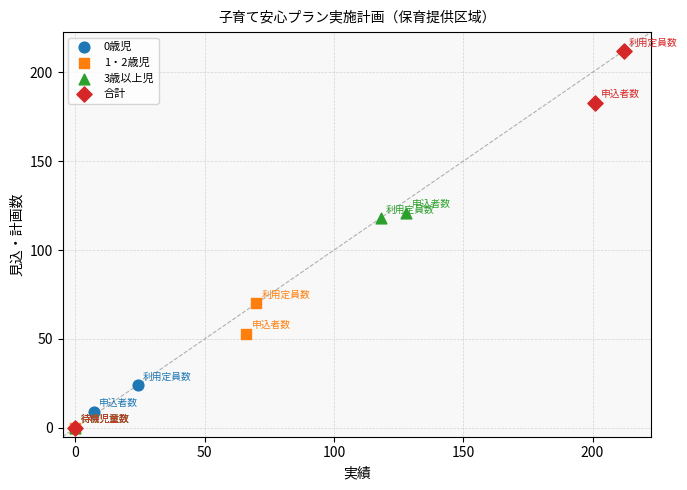

Which series reaches the maximum Y coordinate?

合計